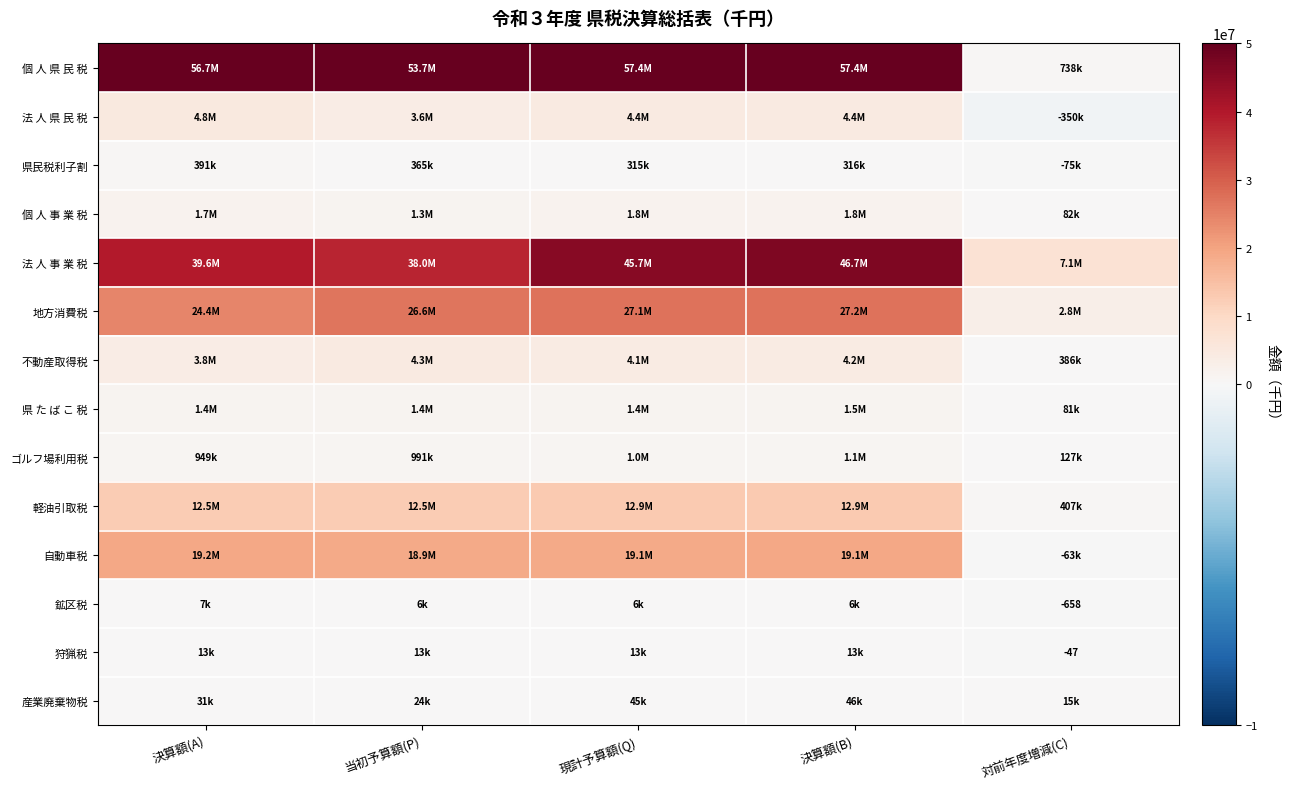

Which series has the largest total across all categories?

個 人 県 民 税